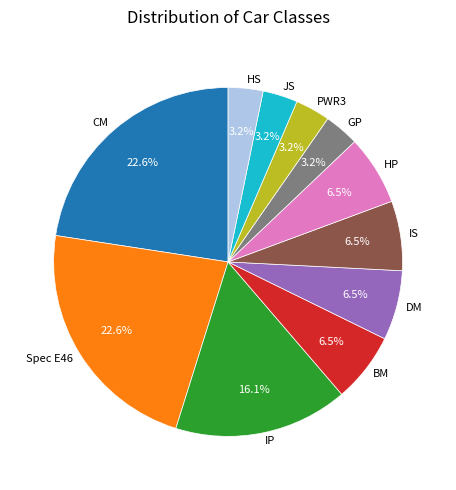

How many segments does this pie chart have?

11